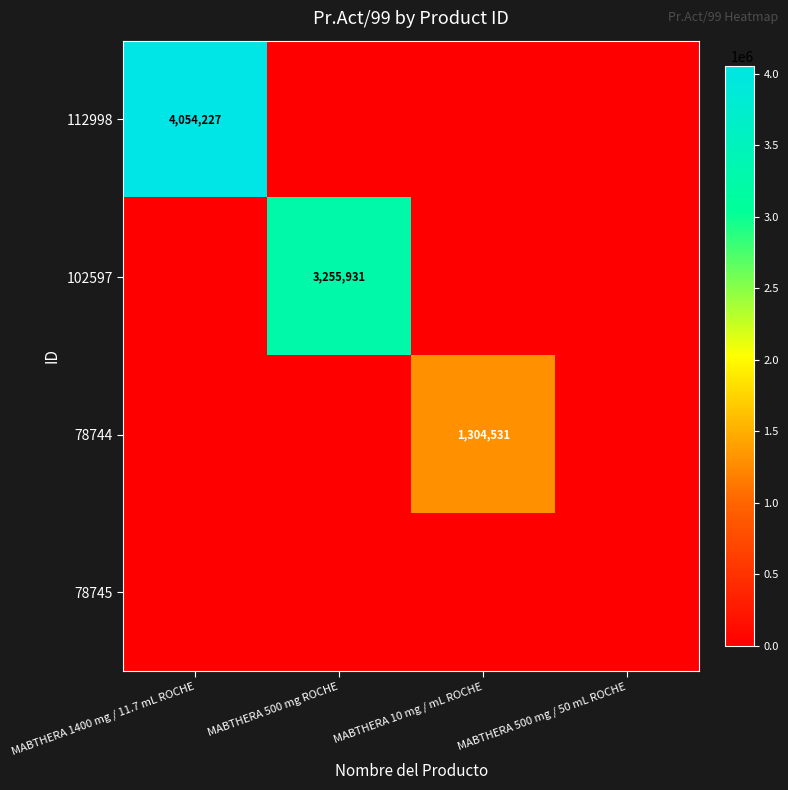

The 102597 series shows 0 at MABTHERA 10 mg / mL ROCHE. True or false?

True